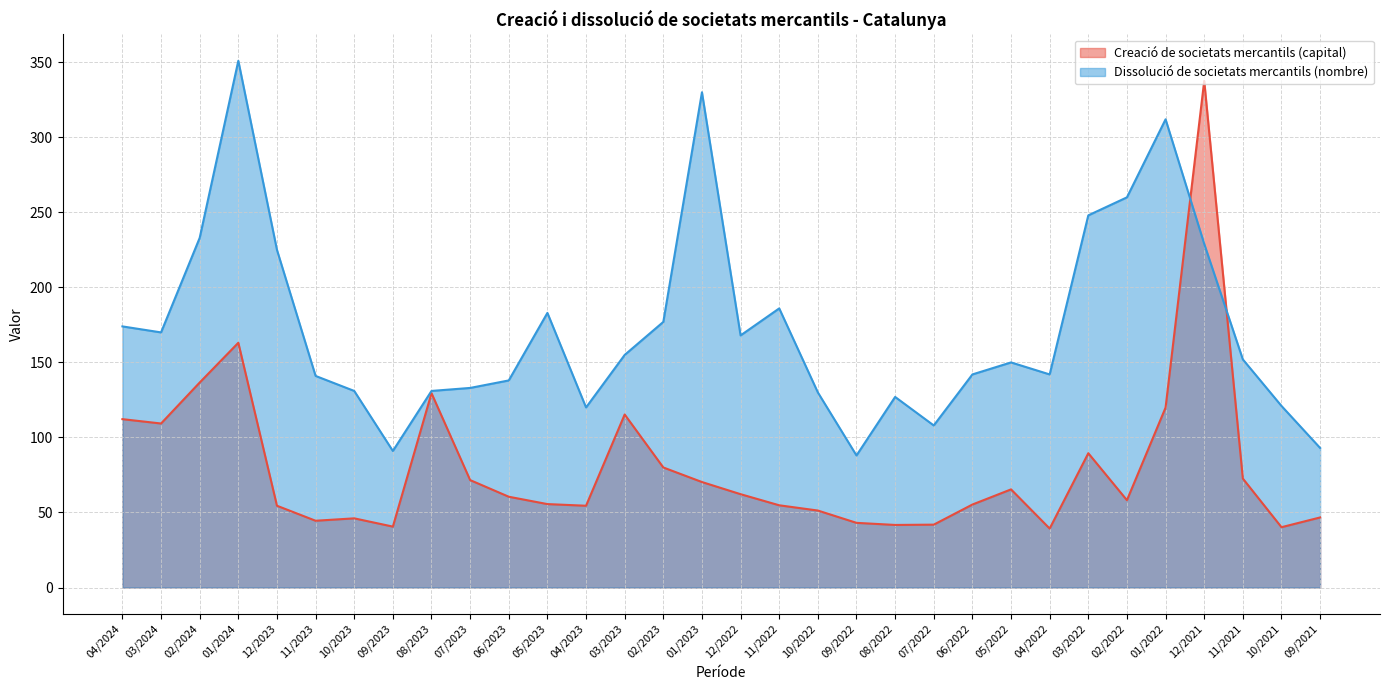

What is the label of the 28th point from the left?

01/2022